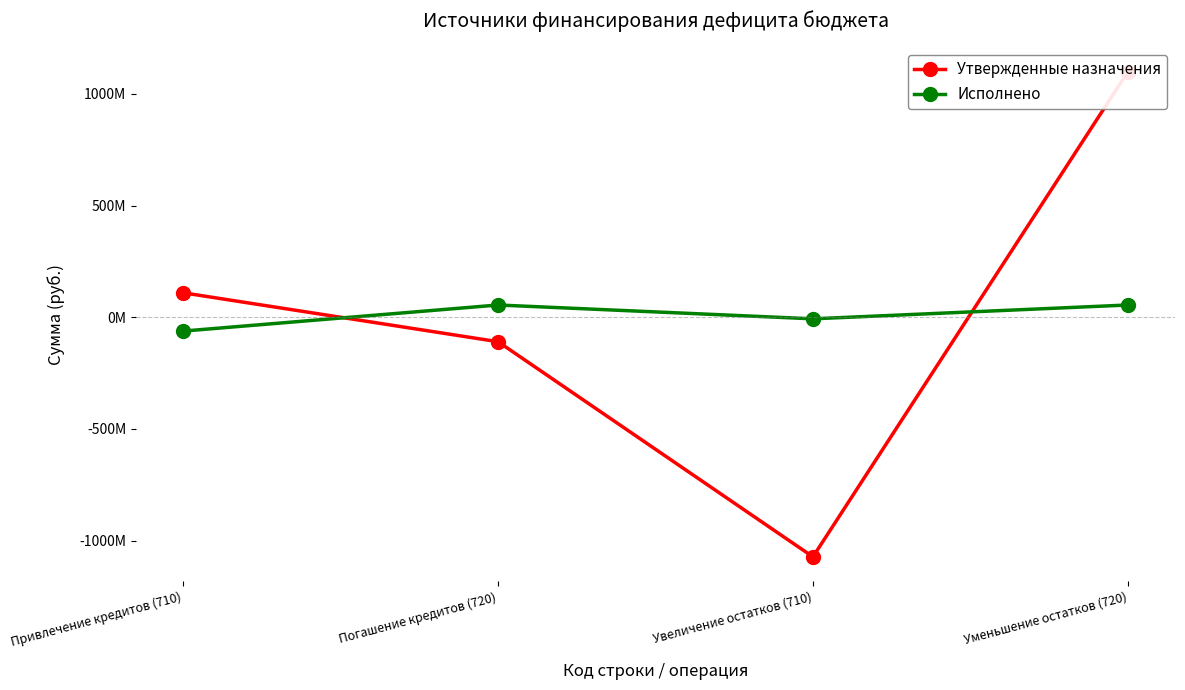

Which category has the highest value in the Исполнено series?

Погашение кредитов (720)